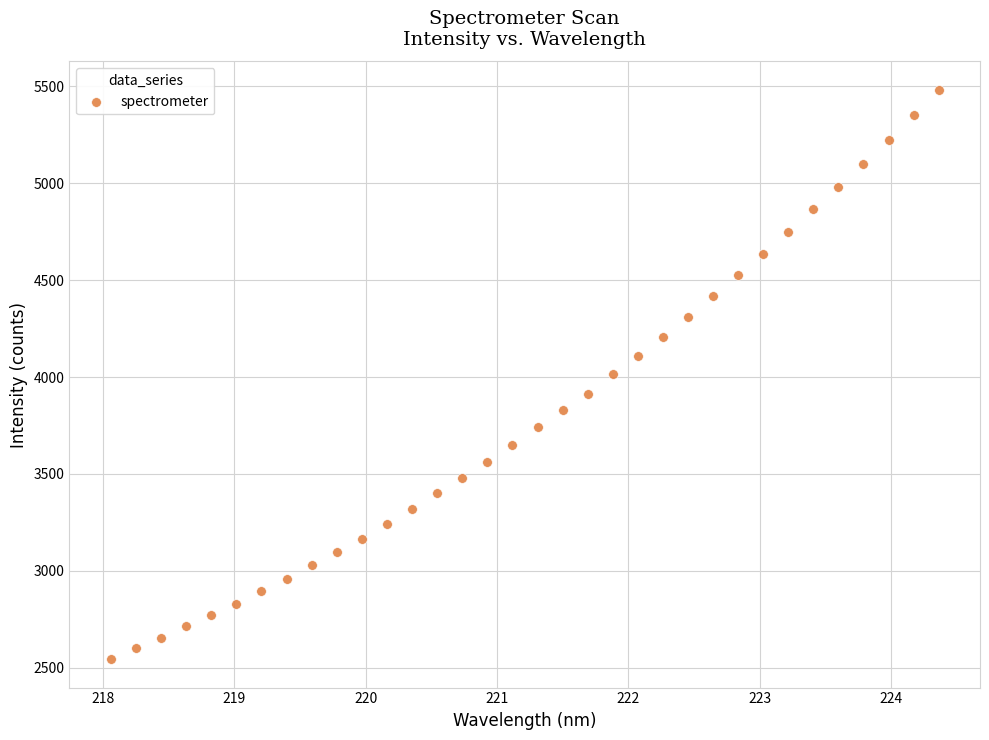

What is the range of X values (max minus min)?

6.3